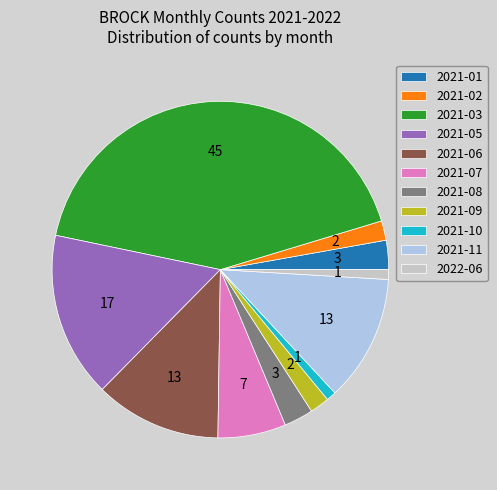

What is the largest slice in the pie chart?

2021-03